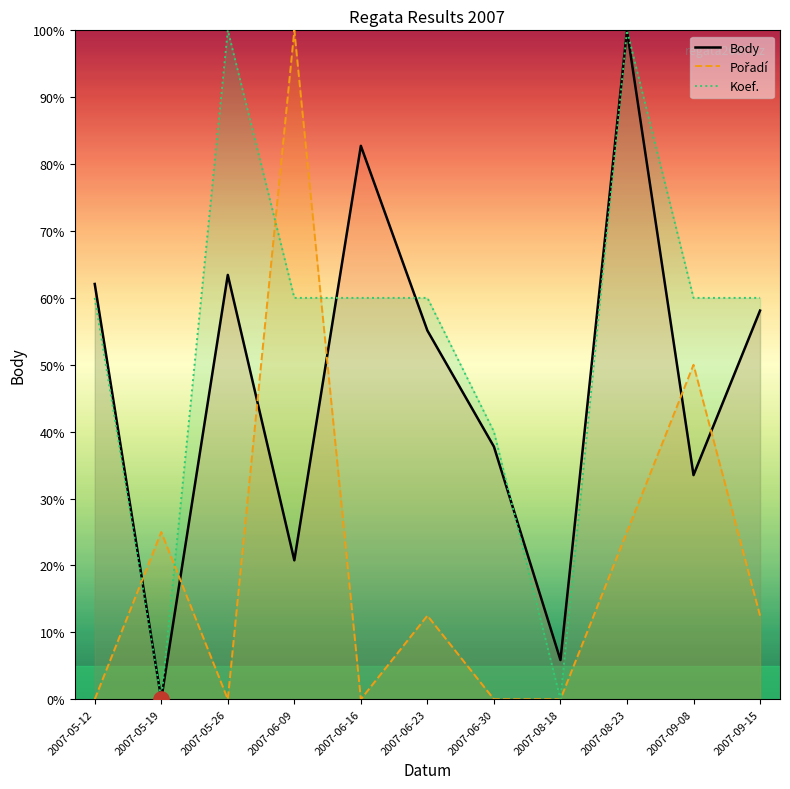

At how many categories does at least one series exceed 24?

10